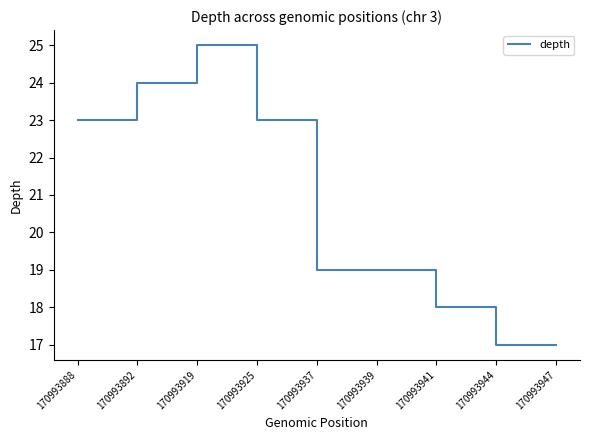

Reading right to left, list all the values displayed in this chart.

17	17	18	19	19	23	25	24	23